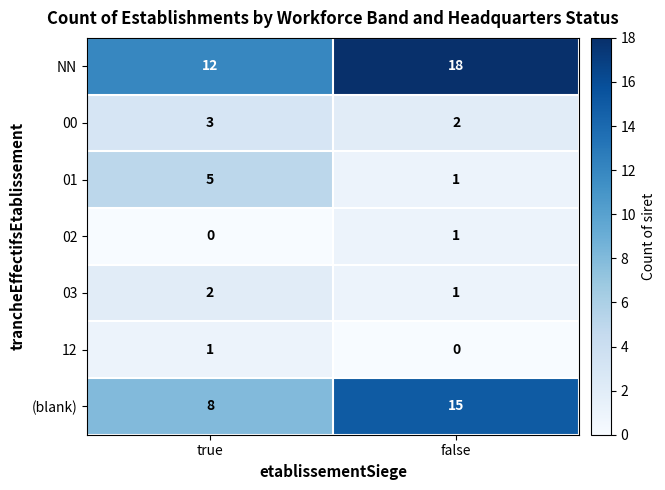

What is the total value across all series at true?

31